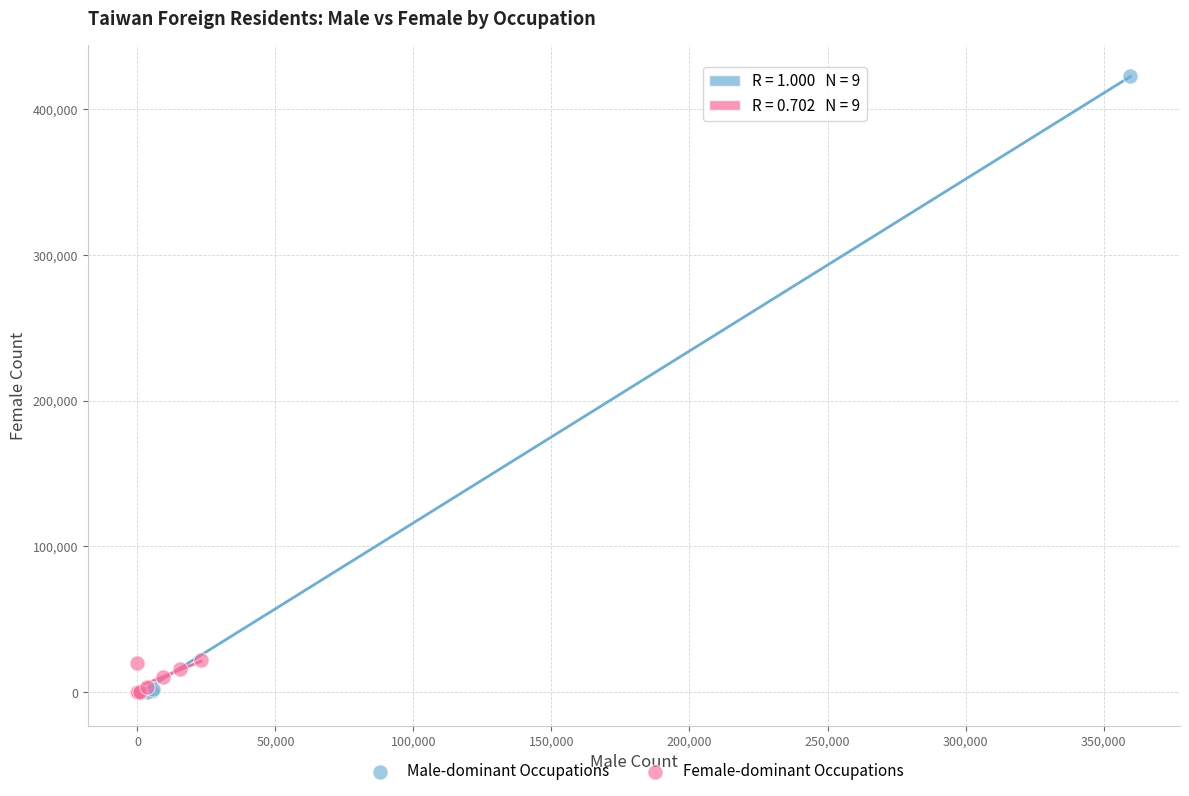

Which series has the largest Y range (max minus min)?

Male-dominant Occupations